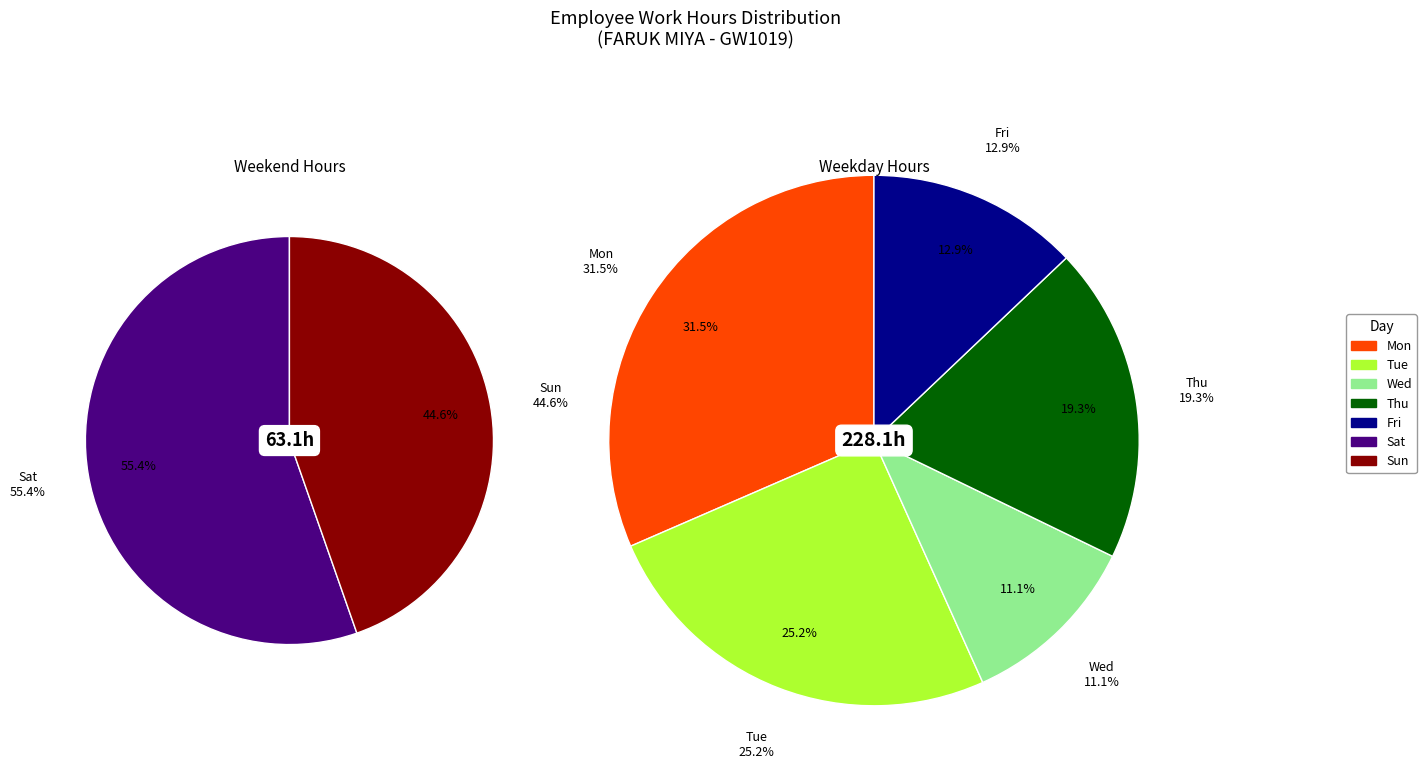

Is there a majority slice in this chart?

No